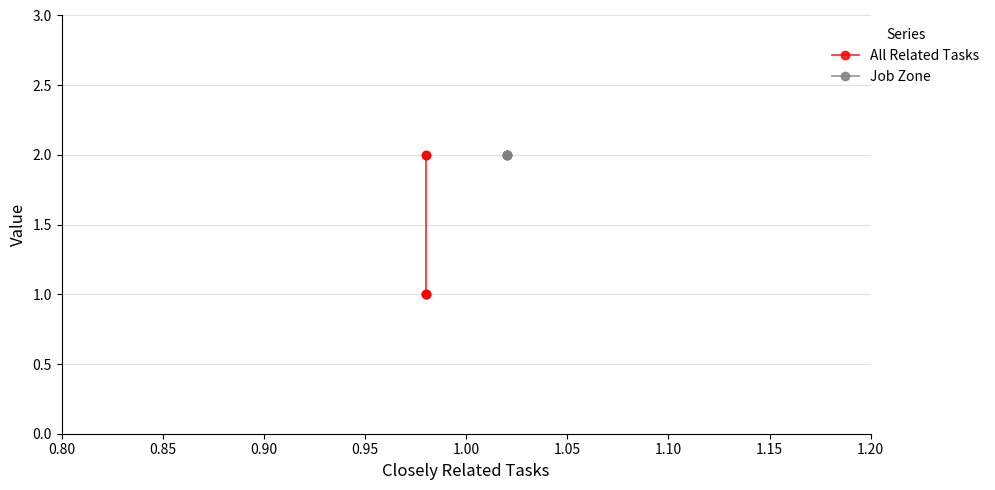

What is the label of the 1st point from the right?

1.00